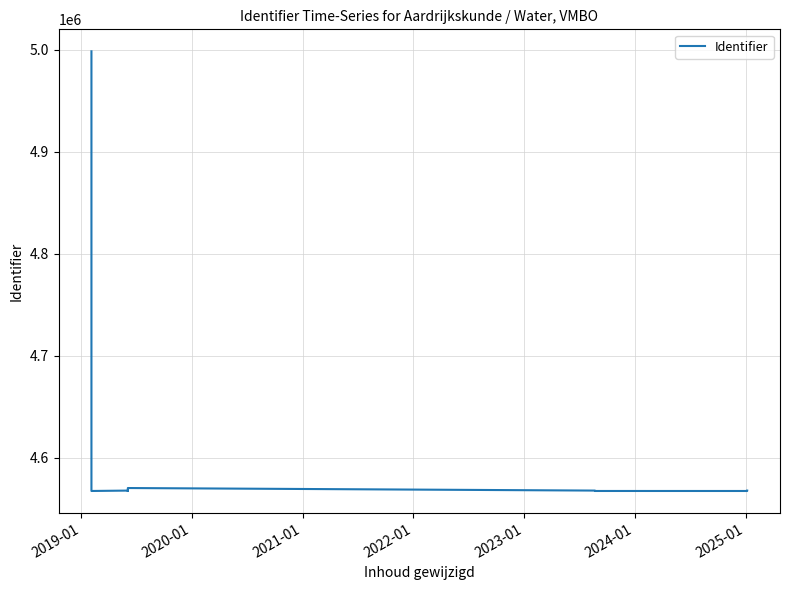

How many lines are shown in the chart?

1